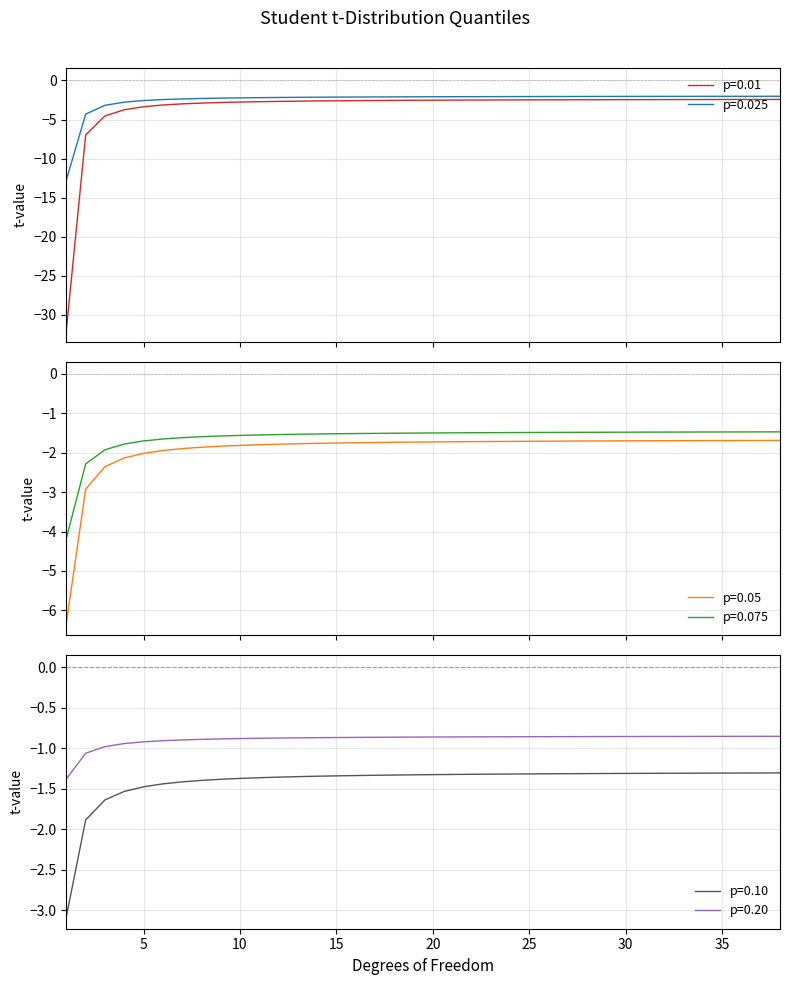

Is this an area chart (filled region under the line)?

No